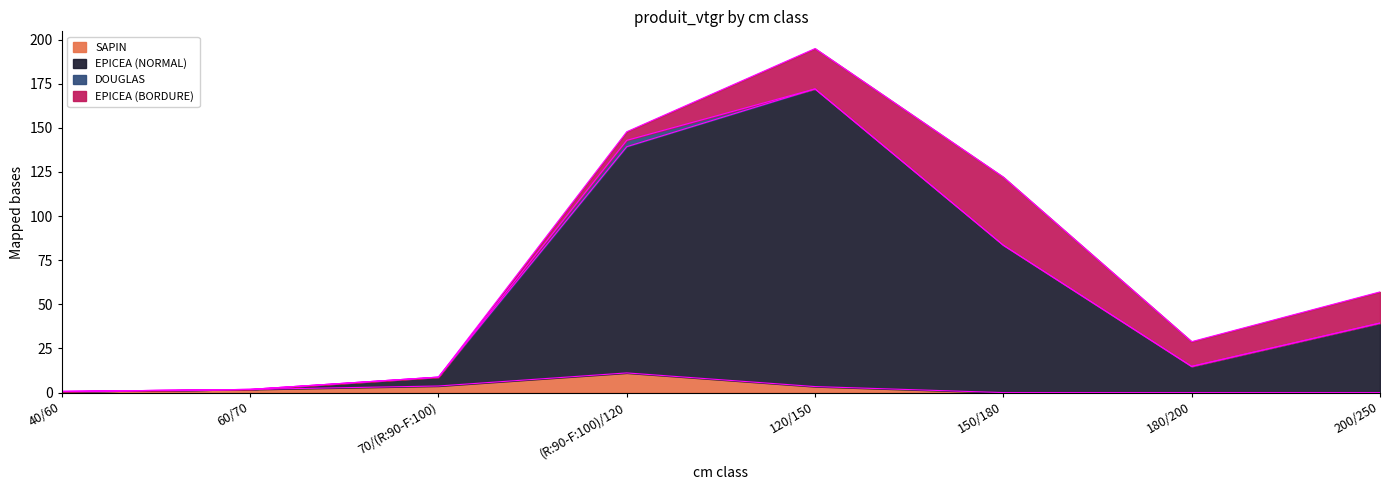

Is the value of SAPIN at 200/250 greater than the value of EPICEA (NORMAL) at 70/(R:90-F:100)?

No